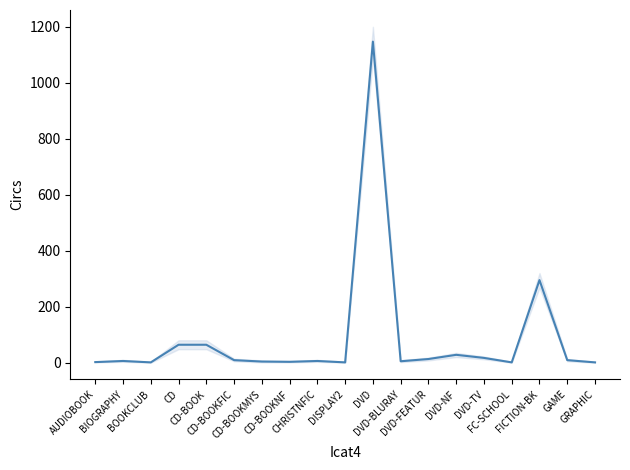

At which category does the data reach its first local valley?

BOOKCLUB